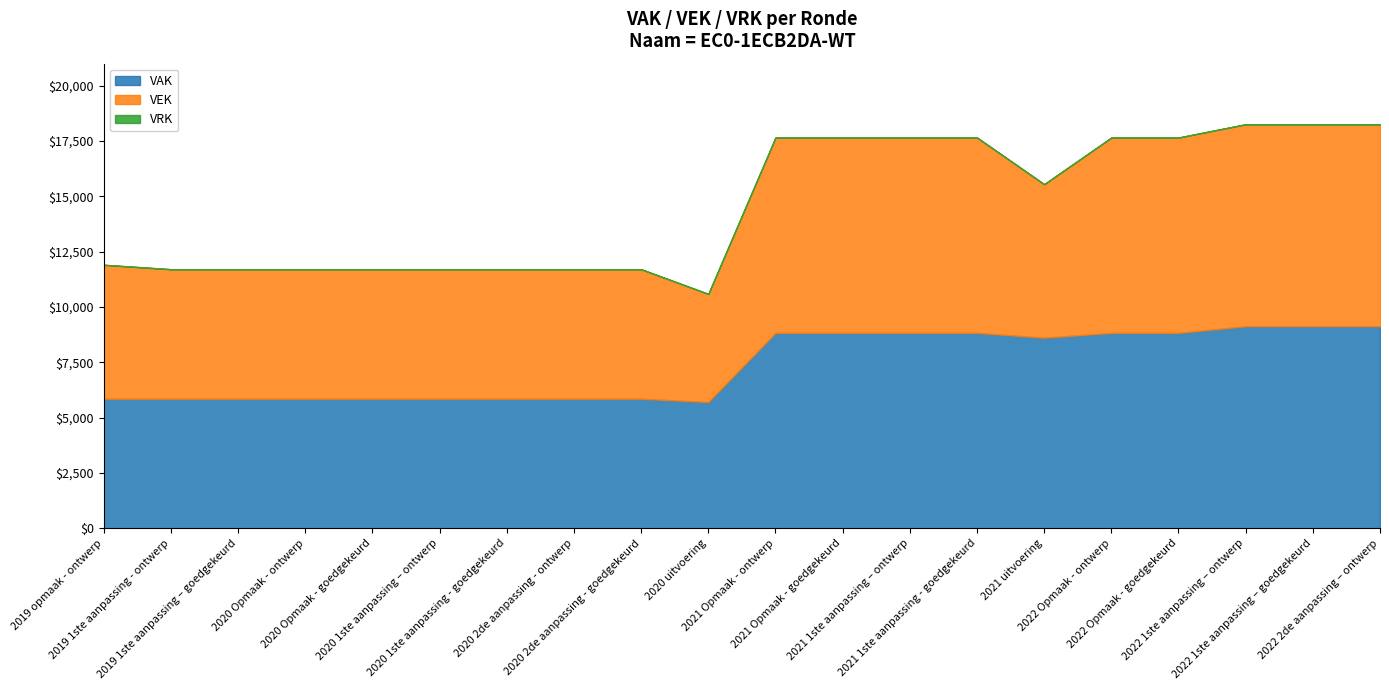

What is the maximum value for VAK?

9129